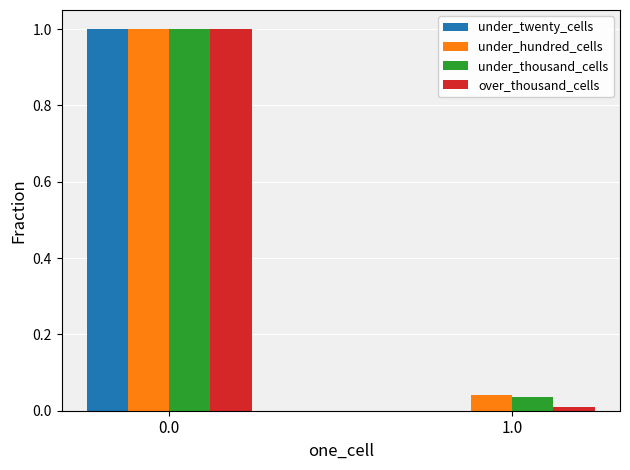

The value of over_thousand_cells at 1.0 is 0.0. True or false?

True